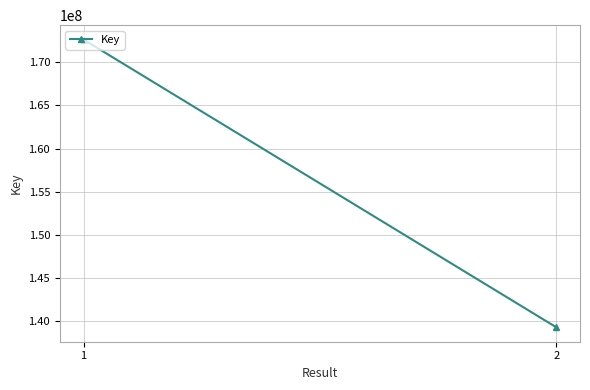

Rank the categories by value from lowest to highest.

2, 1